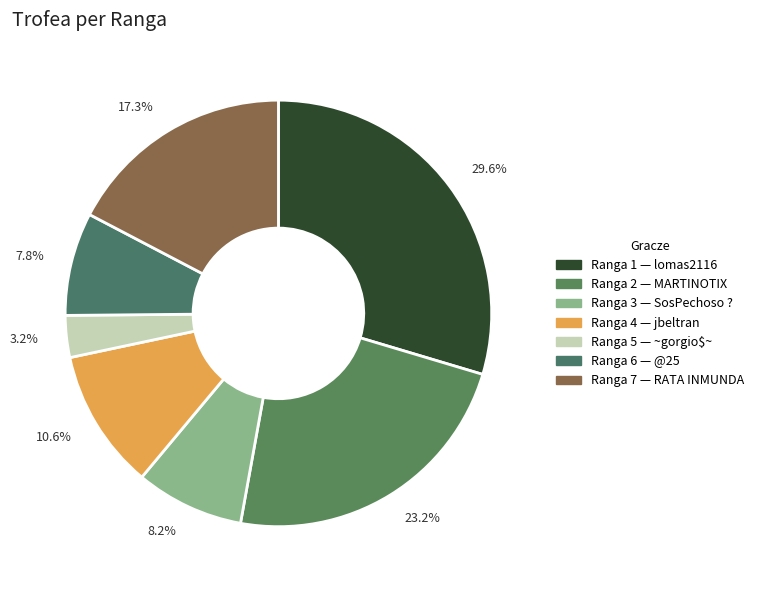

What percentage is the Ranga 3 slice, to the nearest percent?

8%